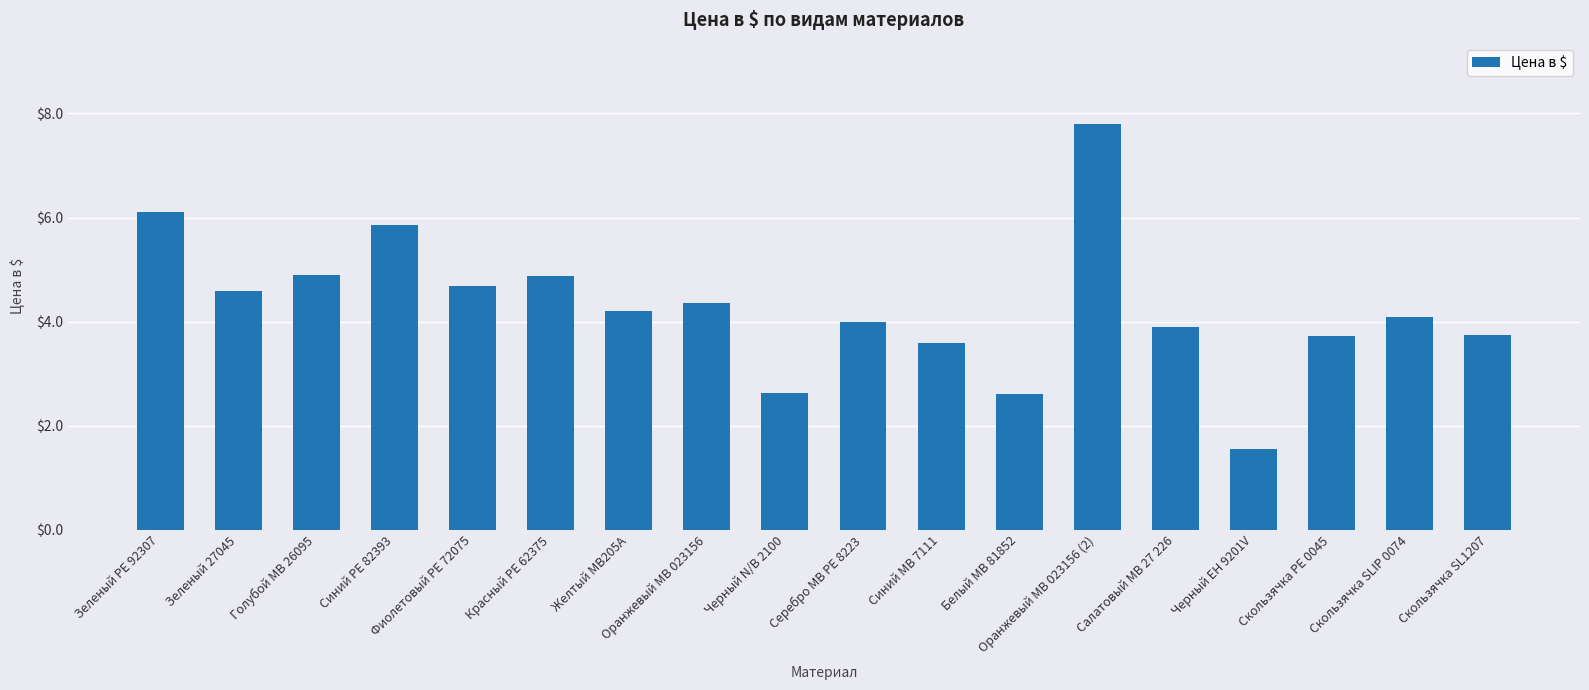

What value does the data have at Зеленый 27045?

4.6